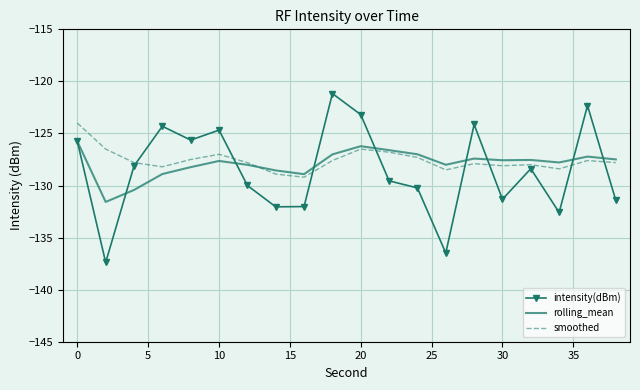

Which series has the largest range (max minus min)?

intensity(dBm)